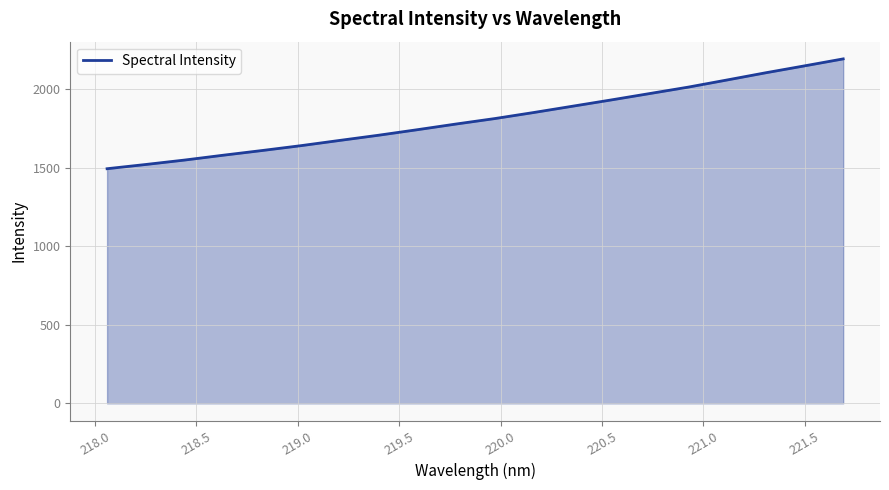

What is the smallest value displayed?

1494.8